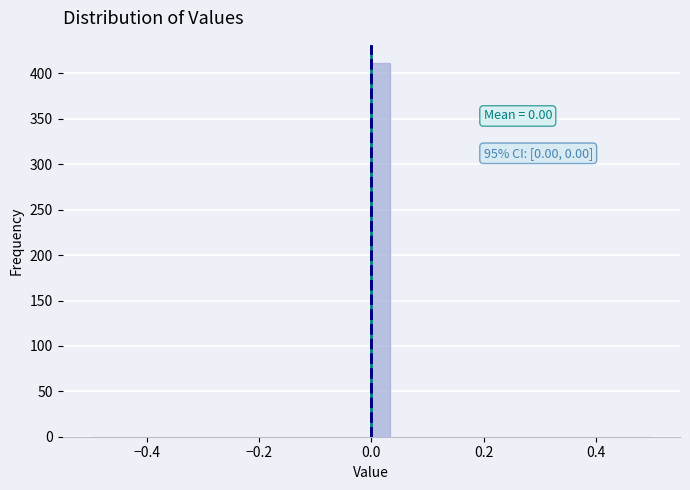

Read against the x-axis, roughly where is the centre of the tallest bar?

0.02